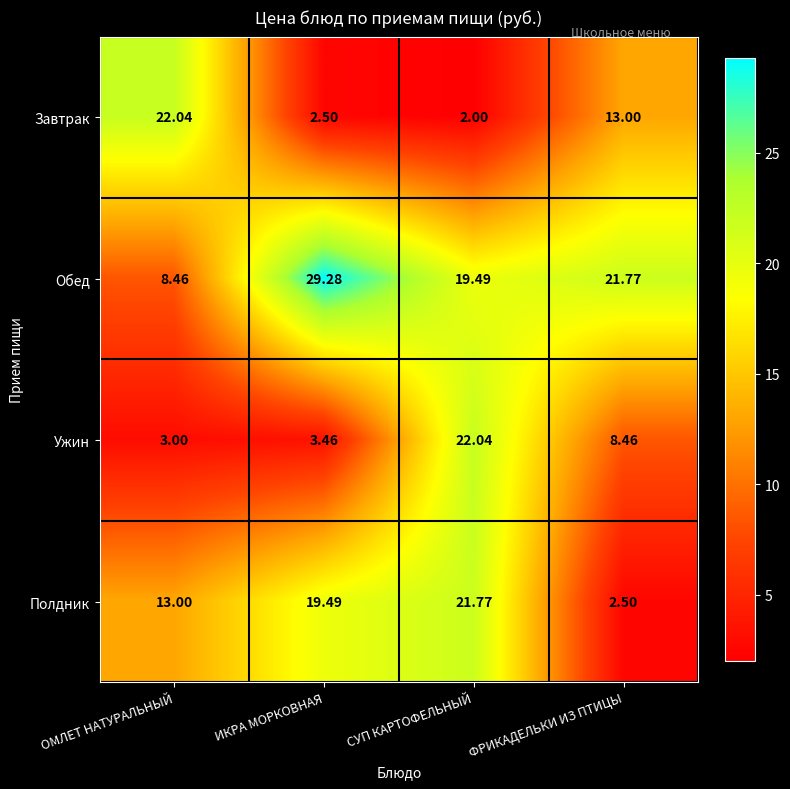

What is the total value across all series at СУП КАРТОФЕЛЬНЫЙ?

65.3